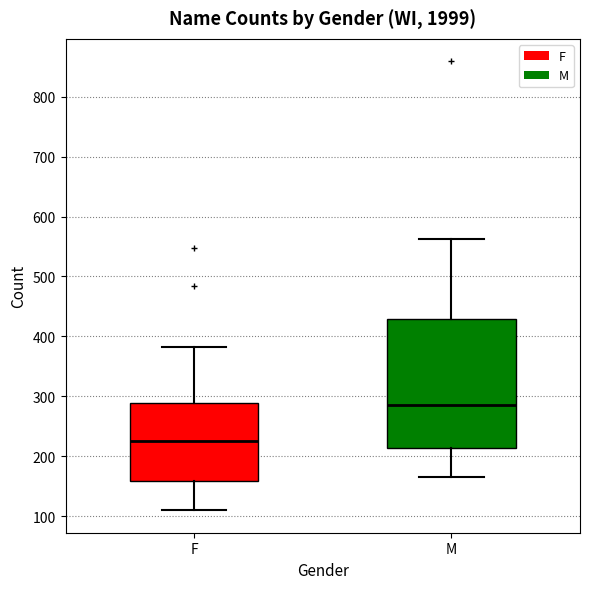

Reading left to right, transcribe this box plot: for each box, give where its median line is, the range the box spans, and where its two whiskers end, as read against the y-axis. The values are not printed on the chart, so give them approximately, as read against the axis.

F: median 230, box 160 to 290, whiskers 110 to 380
M: median 290, box 210 to 430, whiskers 170 to 560